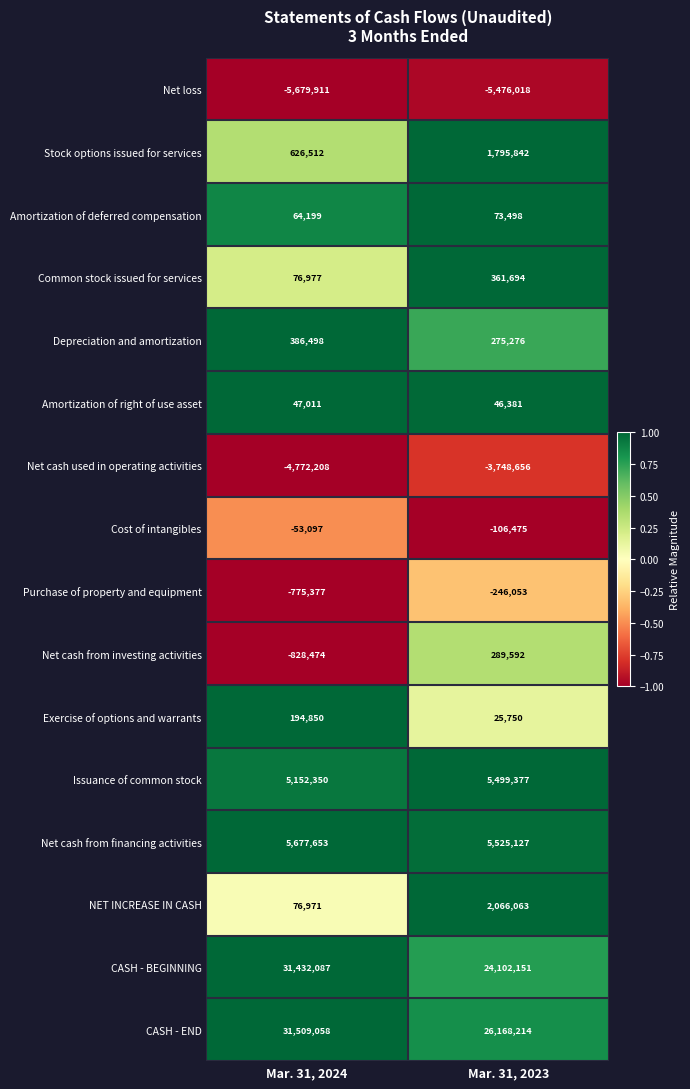

What is the total value across all series at Mar. 31, 2023?

56651763